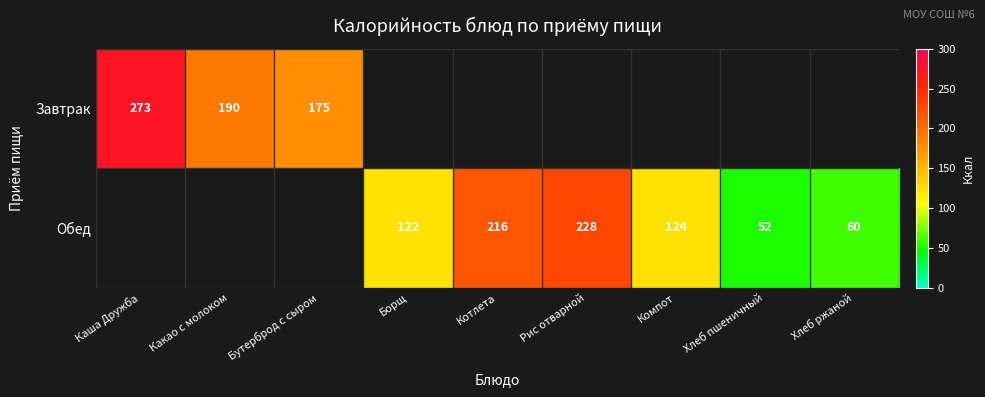

The Обед series shows 333 at Котлета. True or false?

False